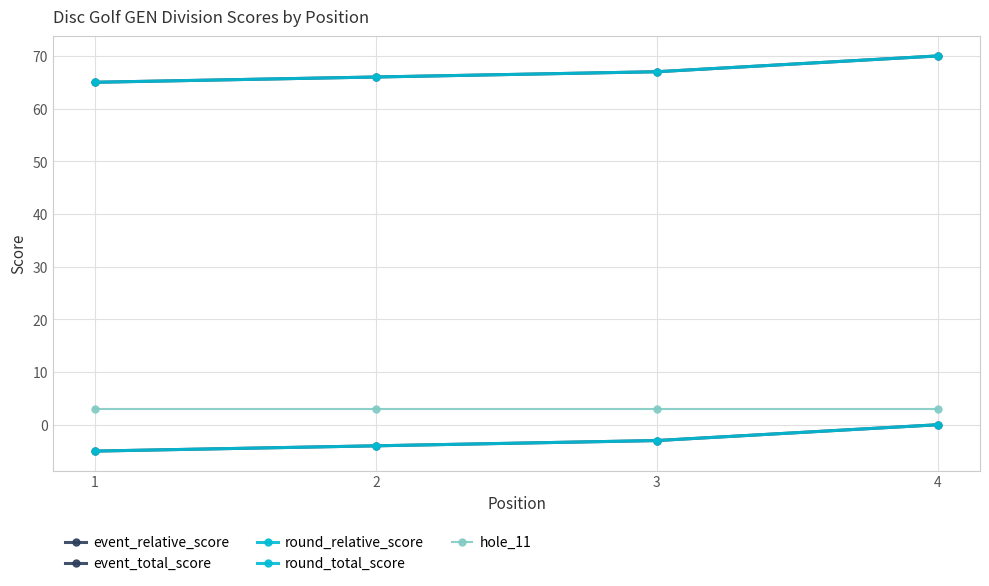

Which has a higher value, 4 or 2?

4